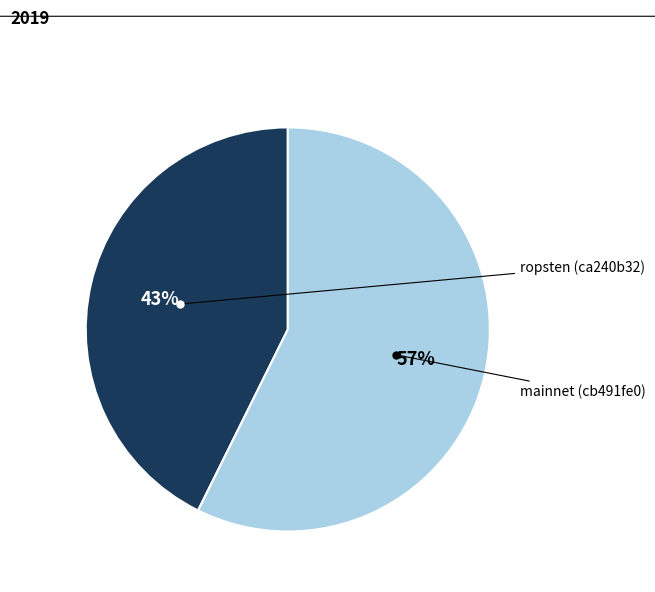

Does any single category account for the majority?

Yes